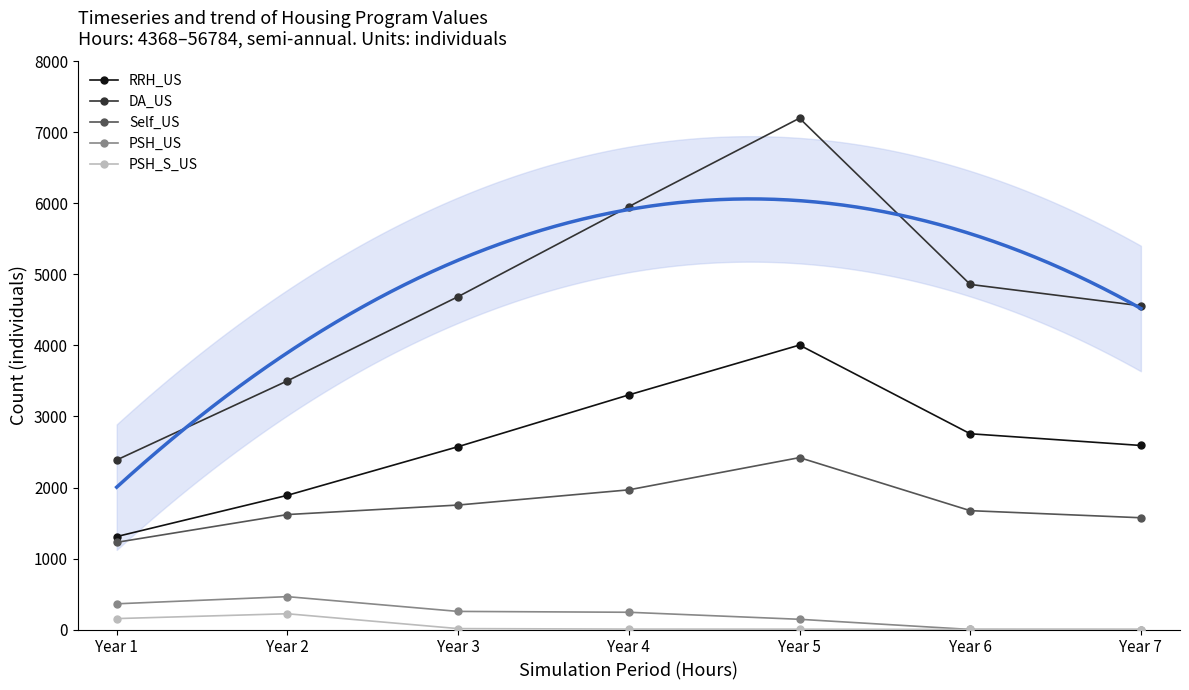

At Year 5, list the series in order from smallest to largest.

PSH_S_US, PSH_US, Self_US, RRH_US, DA_US